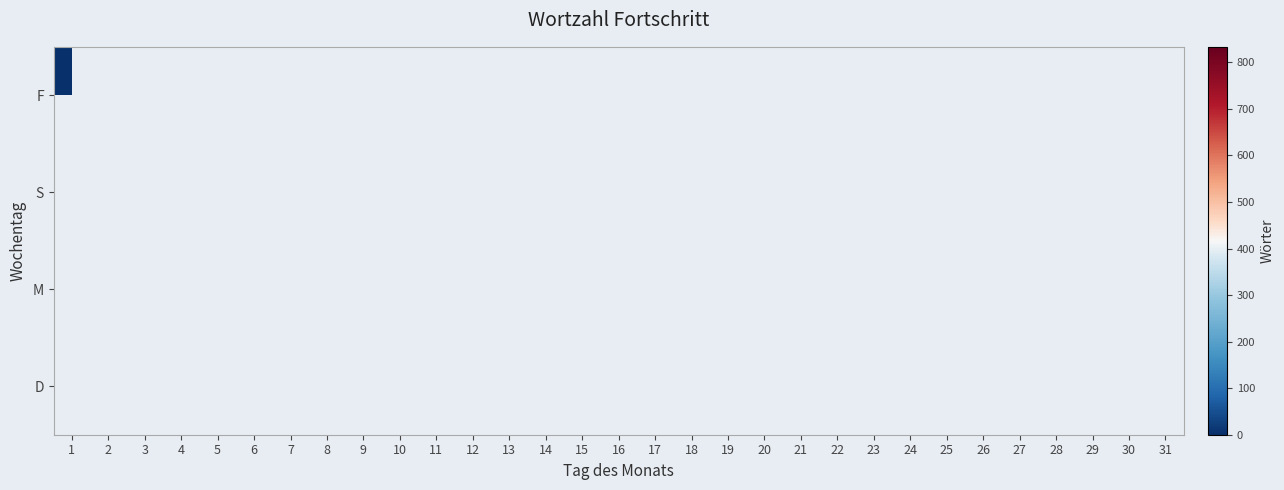

At which category does the chart reach its minimum across all series?

1